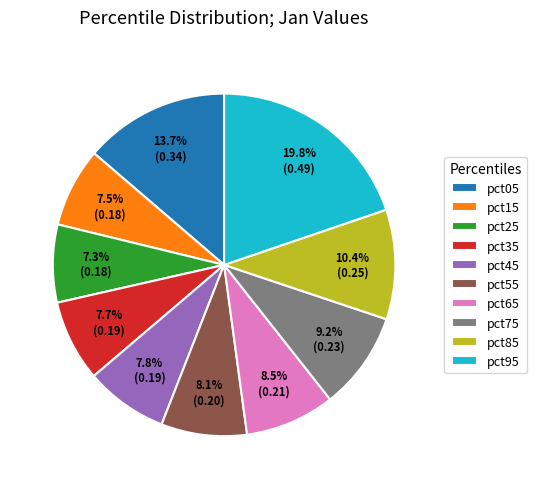

Which slice is the largest?

pct95